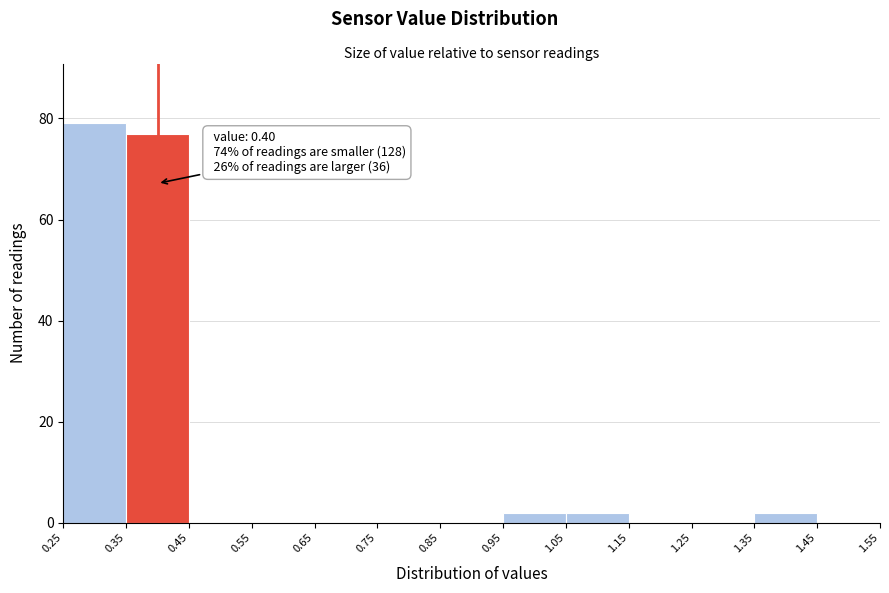

Over which range of the x-axis is the bar tallest?

0.25 to 0.35